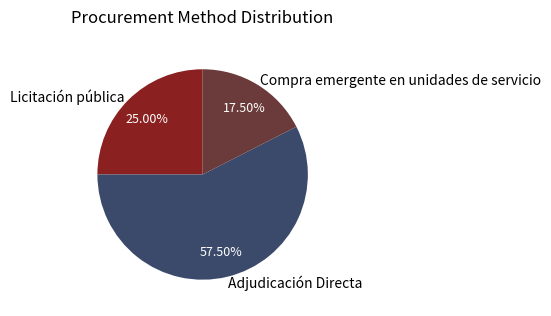

Combined, what portion of the pie is Compra emergente en unidades de servicio and Licitación pública?

42.5%